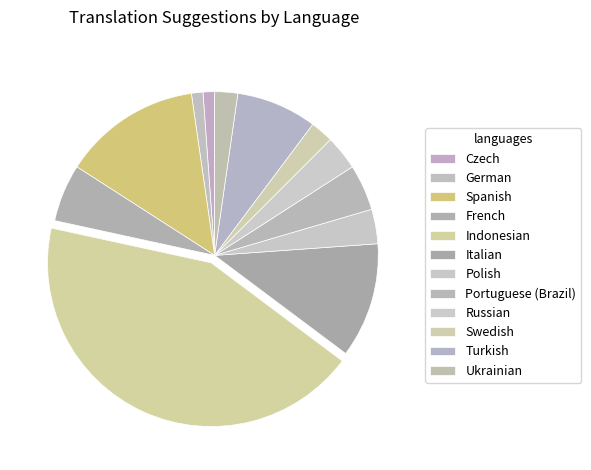

Count the number of slices in the pie.

12